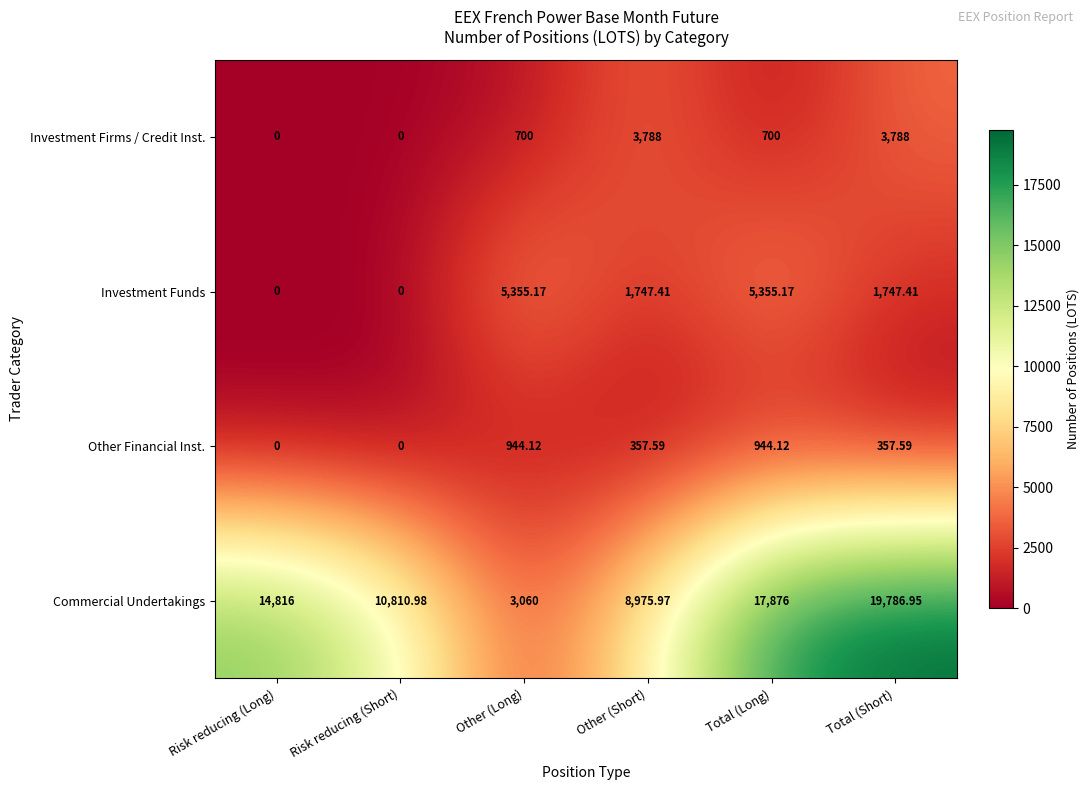

List the series in order of their peak value, lowest first.

Other Financial Inst., Investment Firms / Credit Inst., Investment Funds, Commercial Undertakings